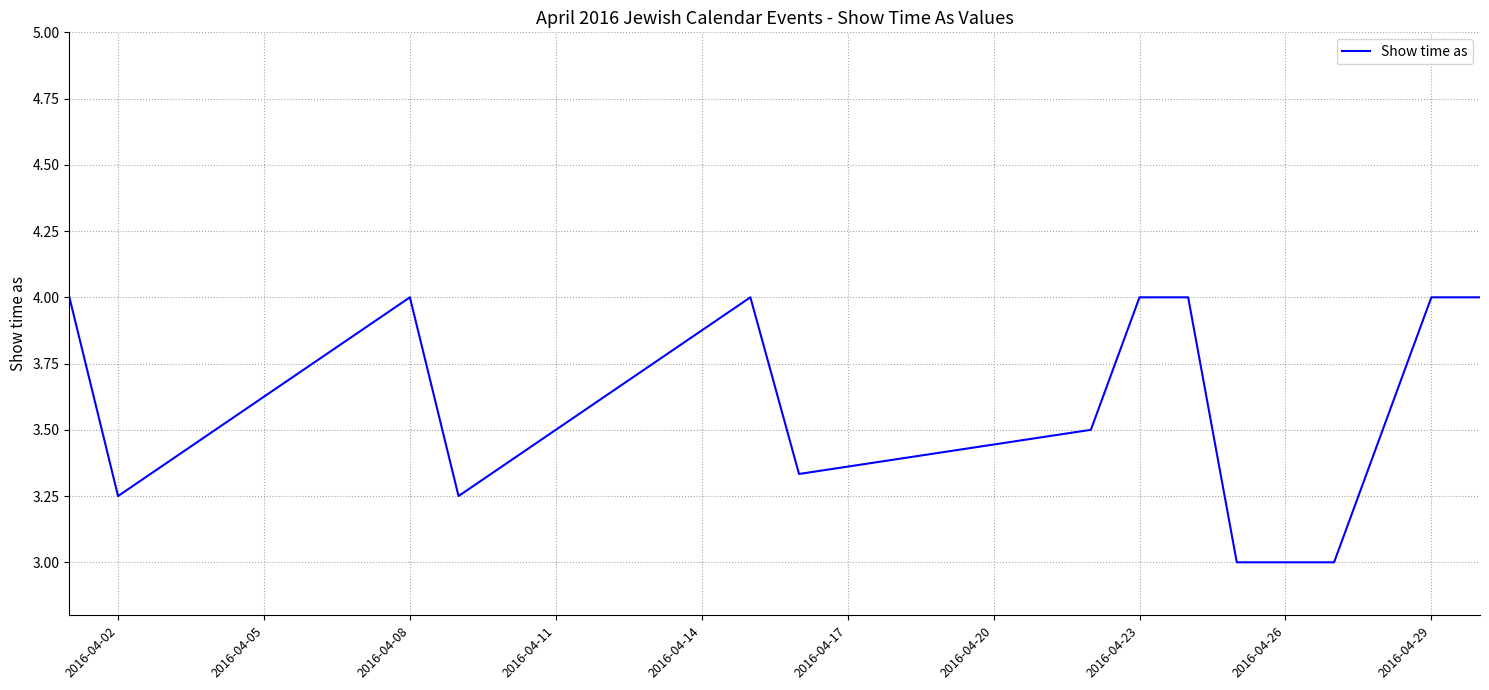

What is the maximum value shown in the chart?

4.0